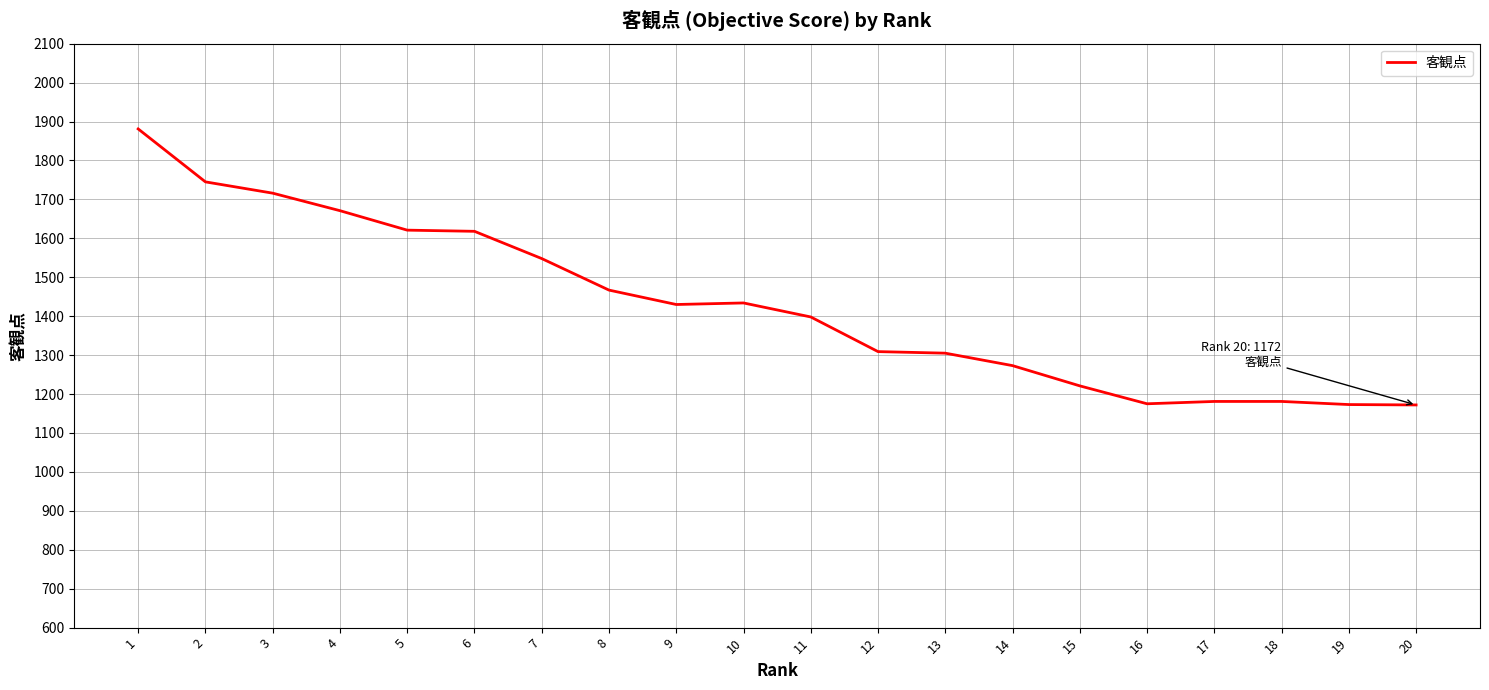

What is the minimum value shown in the chart?

1172